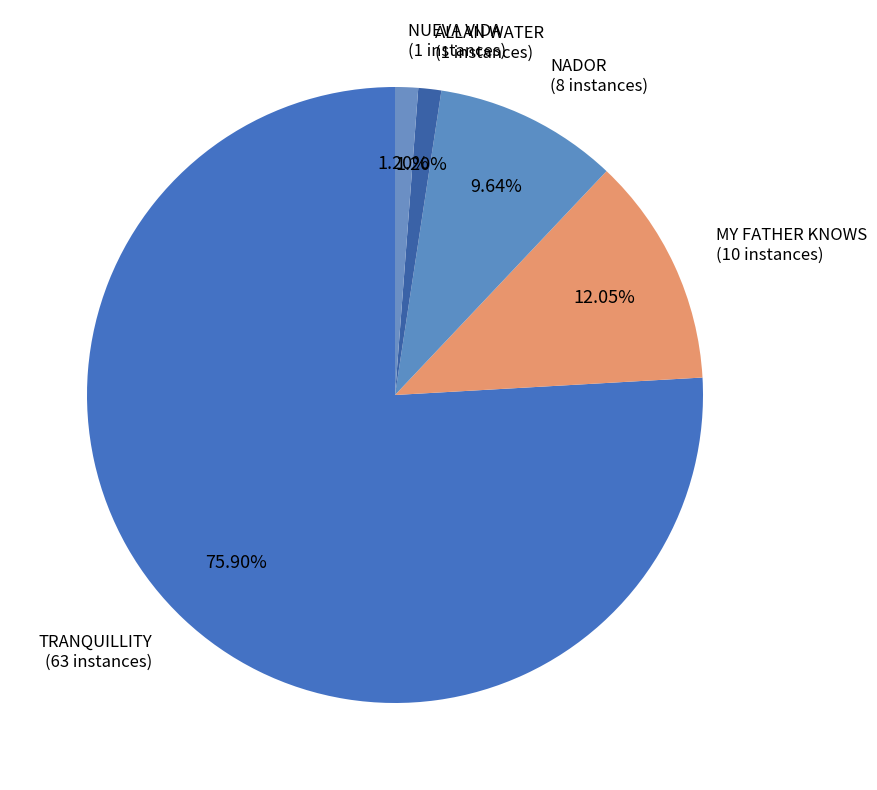

Which has a higher value, NUEVA VIDA (1 instances) or NADOR (8 instances)?

NADOR (8 instances)